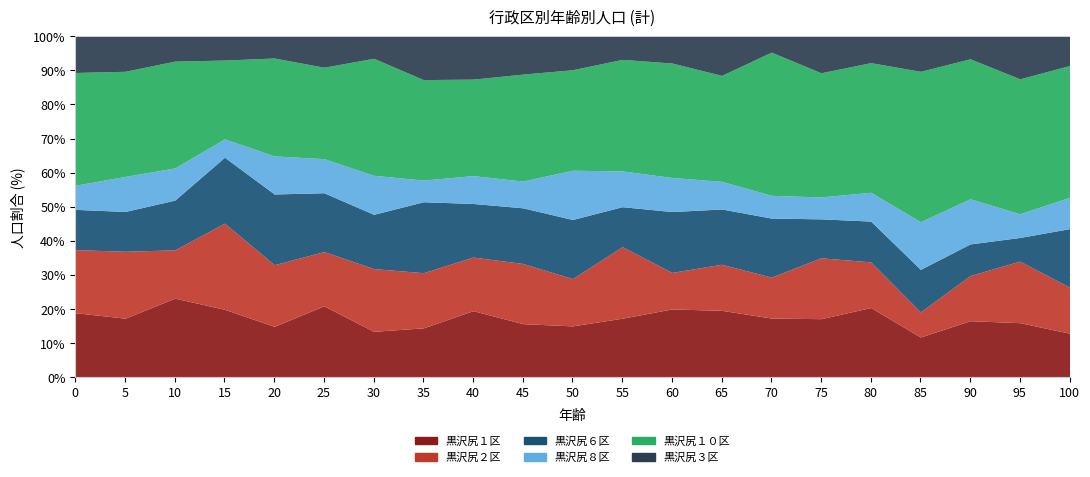

How many lines are shown in the chart?

6